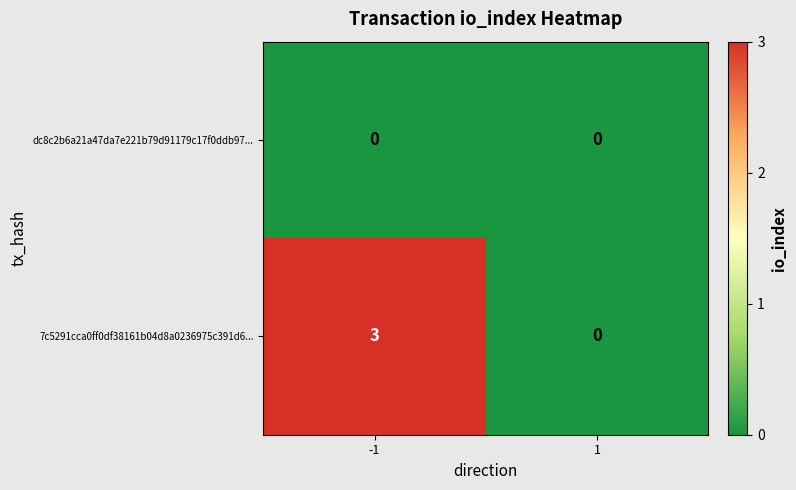

What is the approximate value of 7c5291cca0ff0df38161b04d8a0236975c391d6... at -1?

3